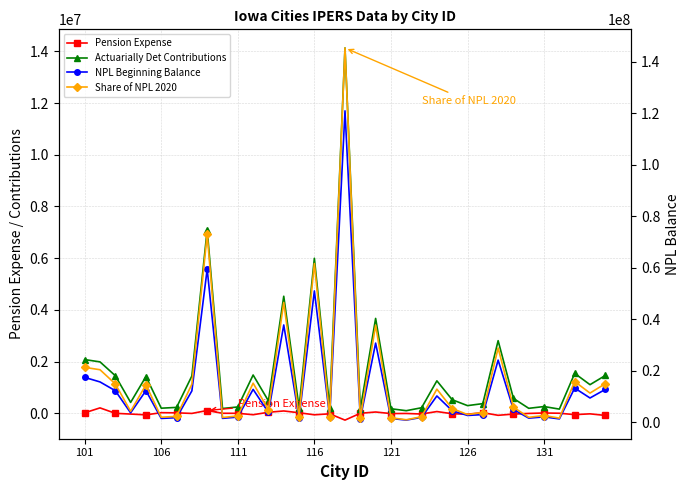

Which has a higher value, 15 or 21?

21